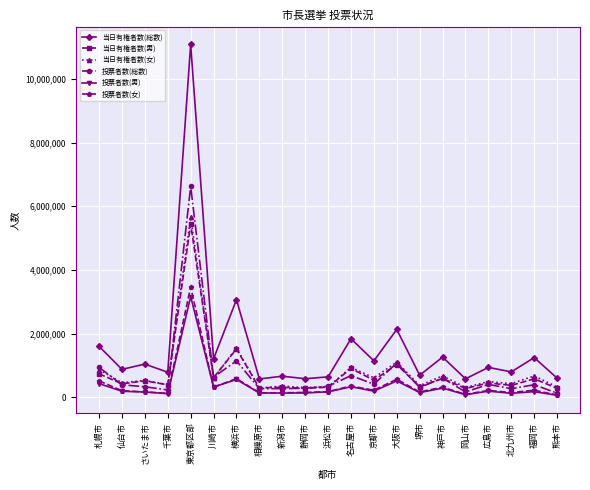

How many series are shown in this chart?

6